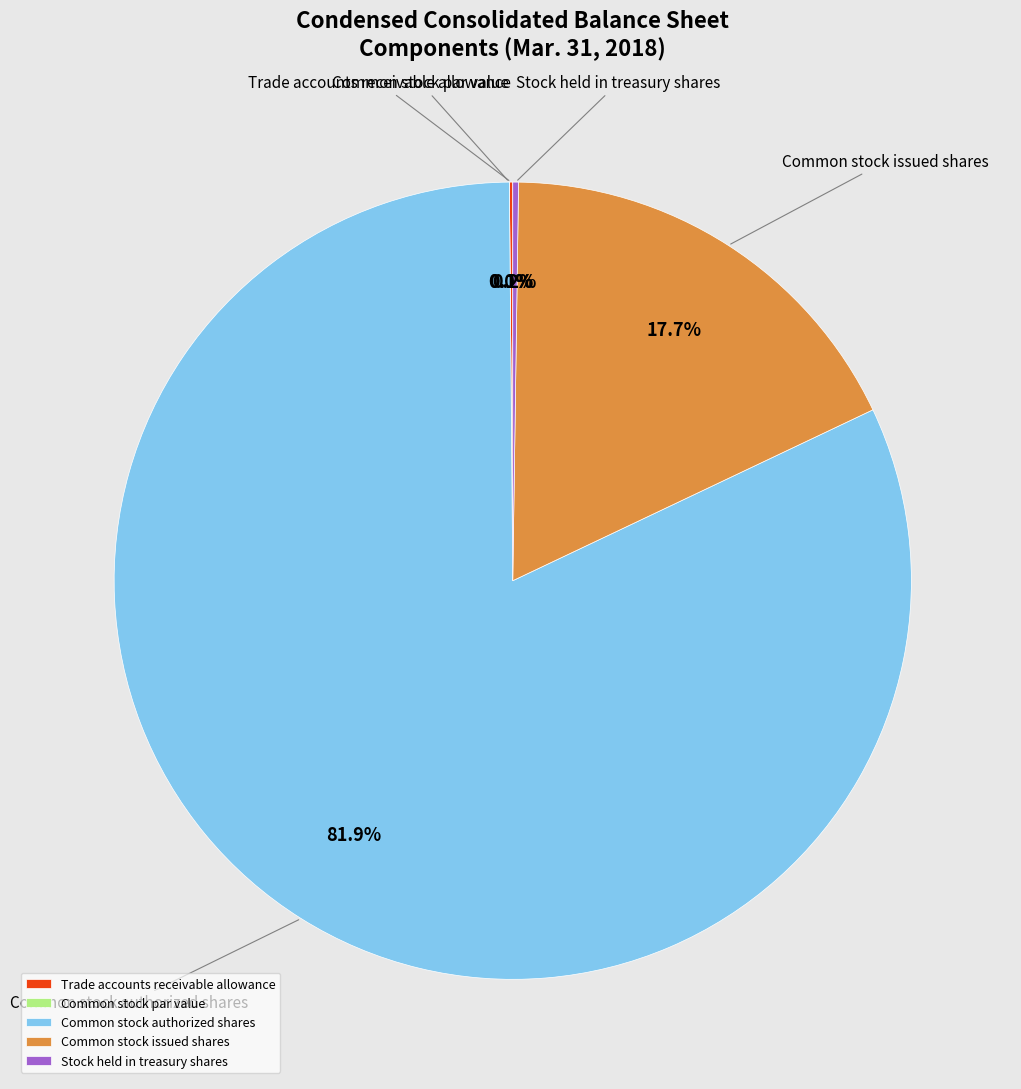

How many segments does this pie chart have?

5